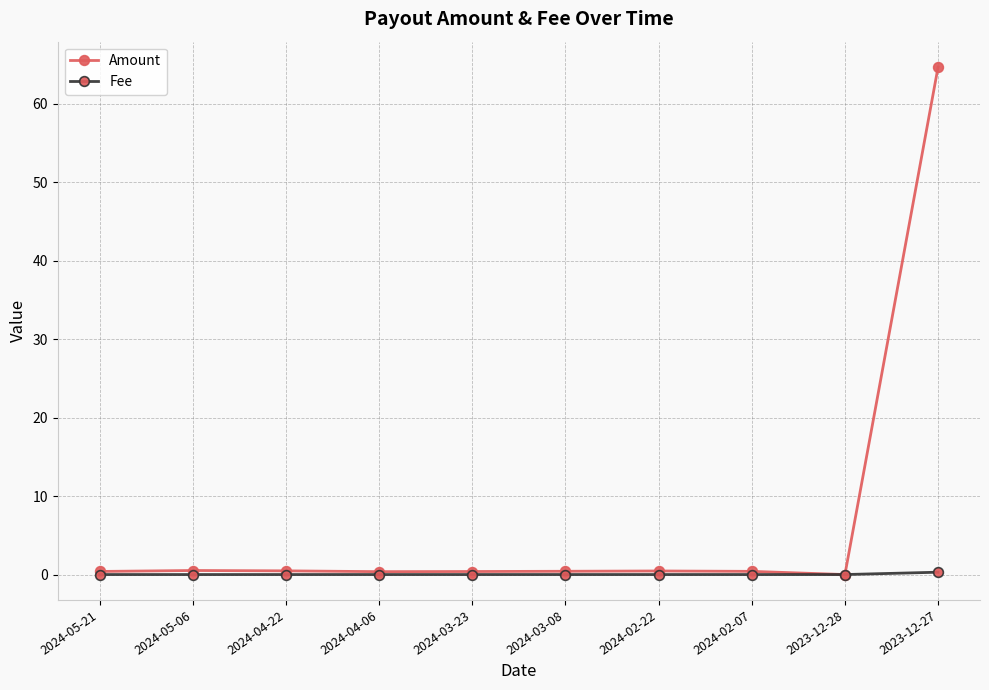

At which category does the chart reach its peak across all series?

2023-12-27